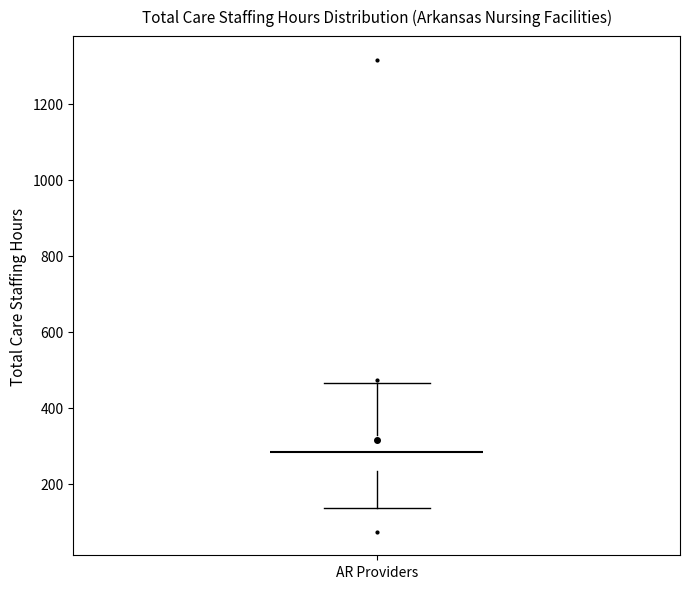

Read this box plot against the y-axis: the position of the median line, the range covered by the box, and the ends of both whiskers. The values are not printed on the chart, so give them approximately, as read against the axis.

median 280, box 240 to 320, whiskers 140 to 460